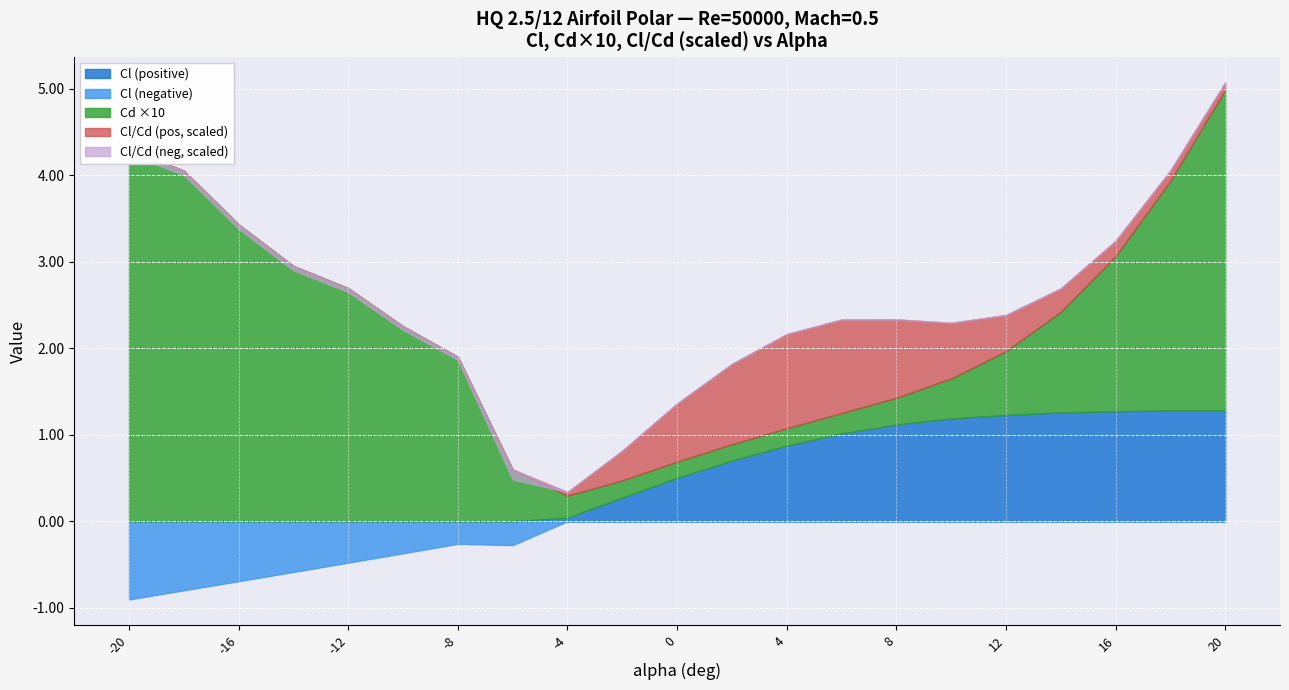

At which label is Cl closest to 0?

-4